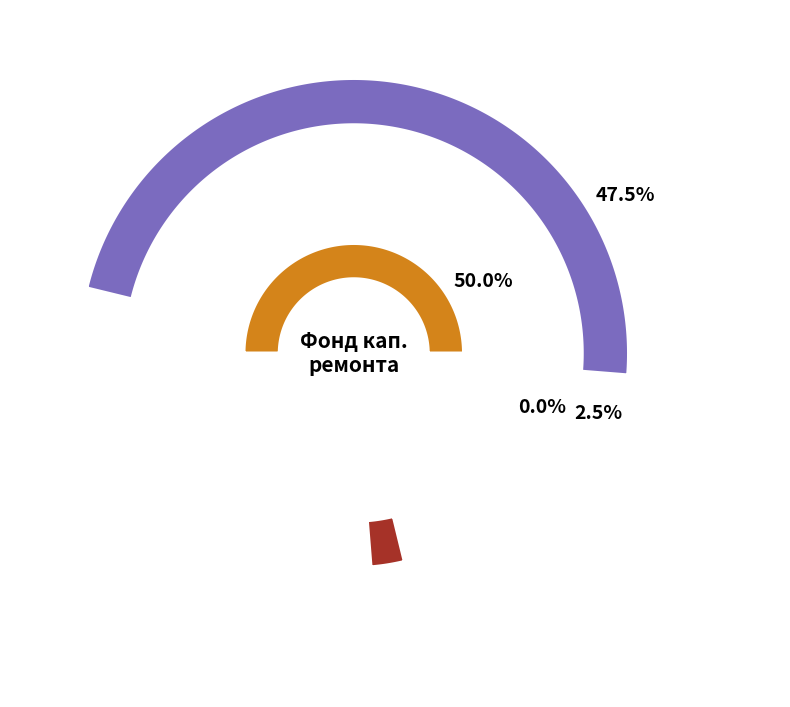

To the nearest percent, what is the difference between the Остаток на конец and Использовано slice percentages?

50%